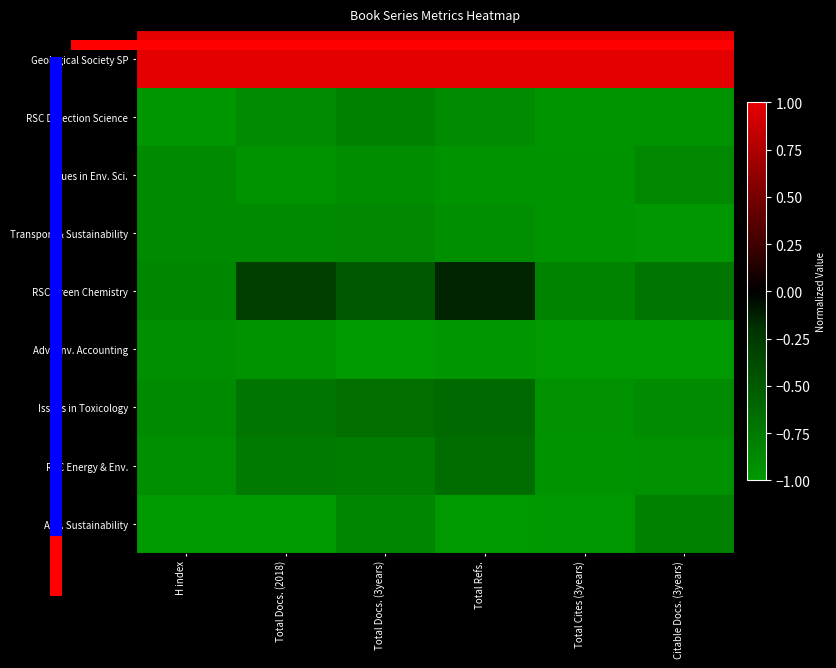

The value of RSC Energy & Env. at Total Docs. (3years) is -0.4. True or false?

False